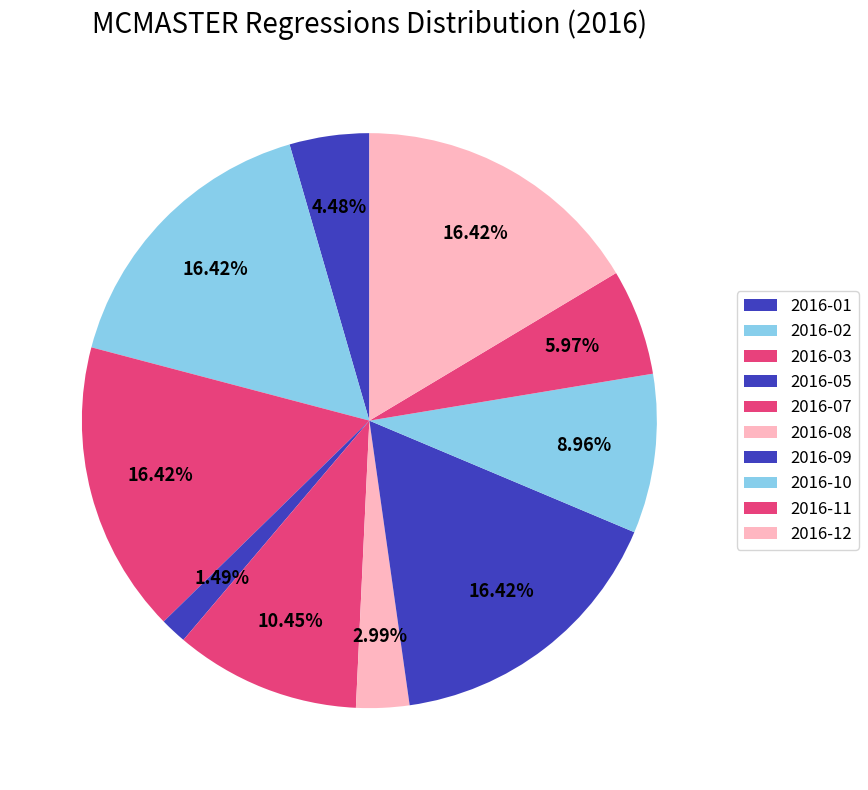

To the nearest percent, what is the difference between the 2016-02 and 2016-08 slice percentages?

13%